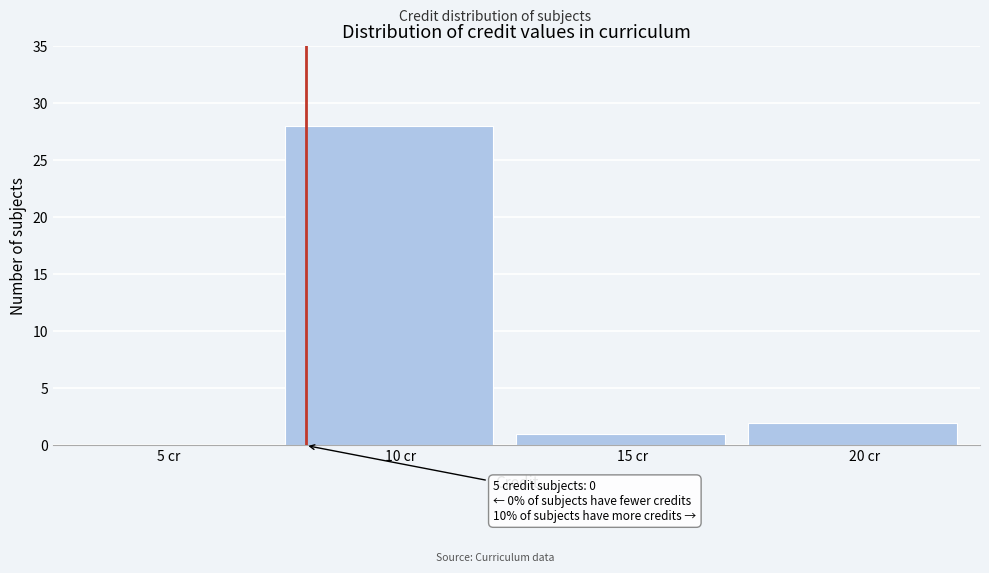

Reading left to right, extract all data points from this chart.

5 cr=0	10 cr=28	15 cr=1	20 cr=2